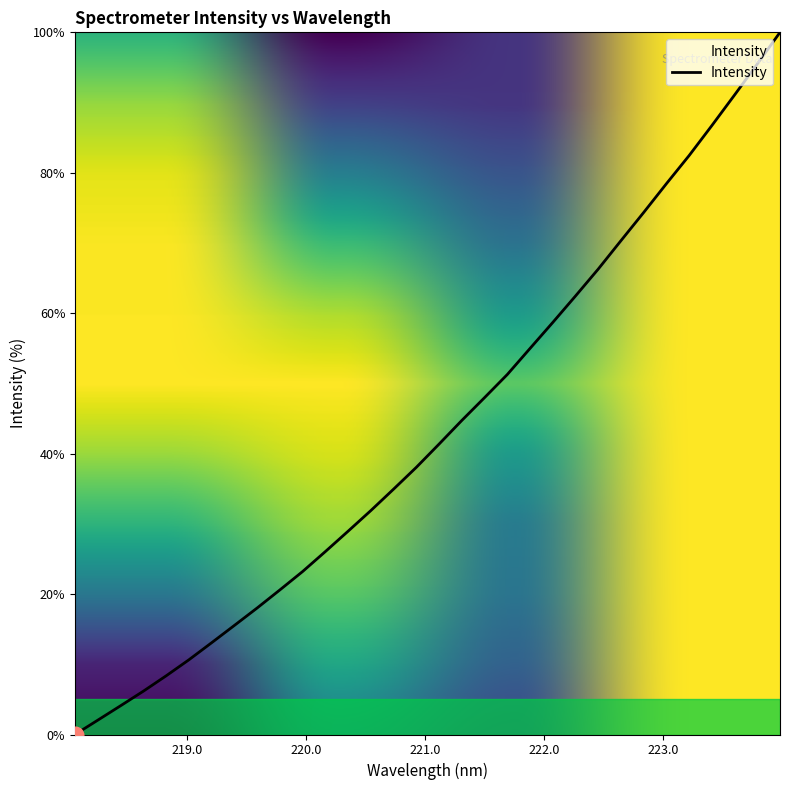

What is the difference between the maximum and minimum values?

100.0